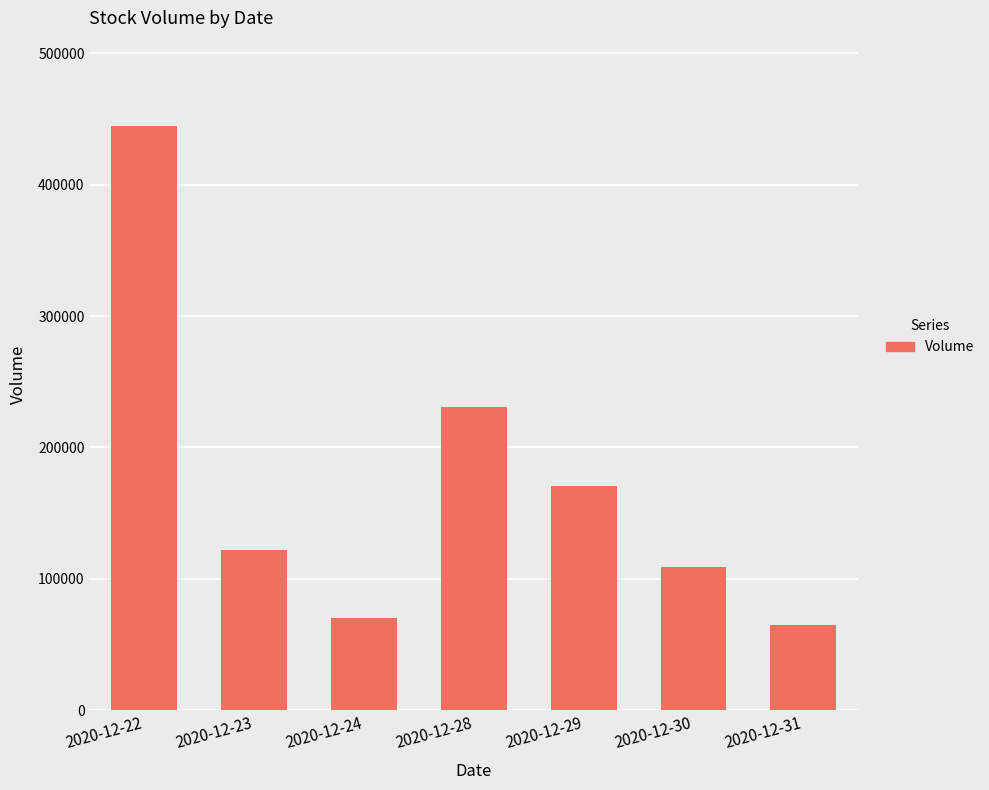

Rank the categories by value from lowest to highest.

2020-12-31, 2020-12-24, 2020-12-30, 2020-12-23, 2020-12-29, 2020-12-28, 2020-12-22